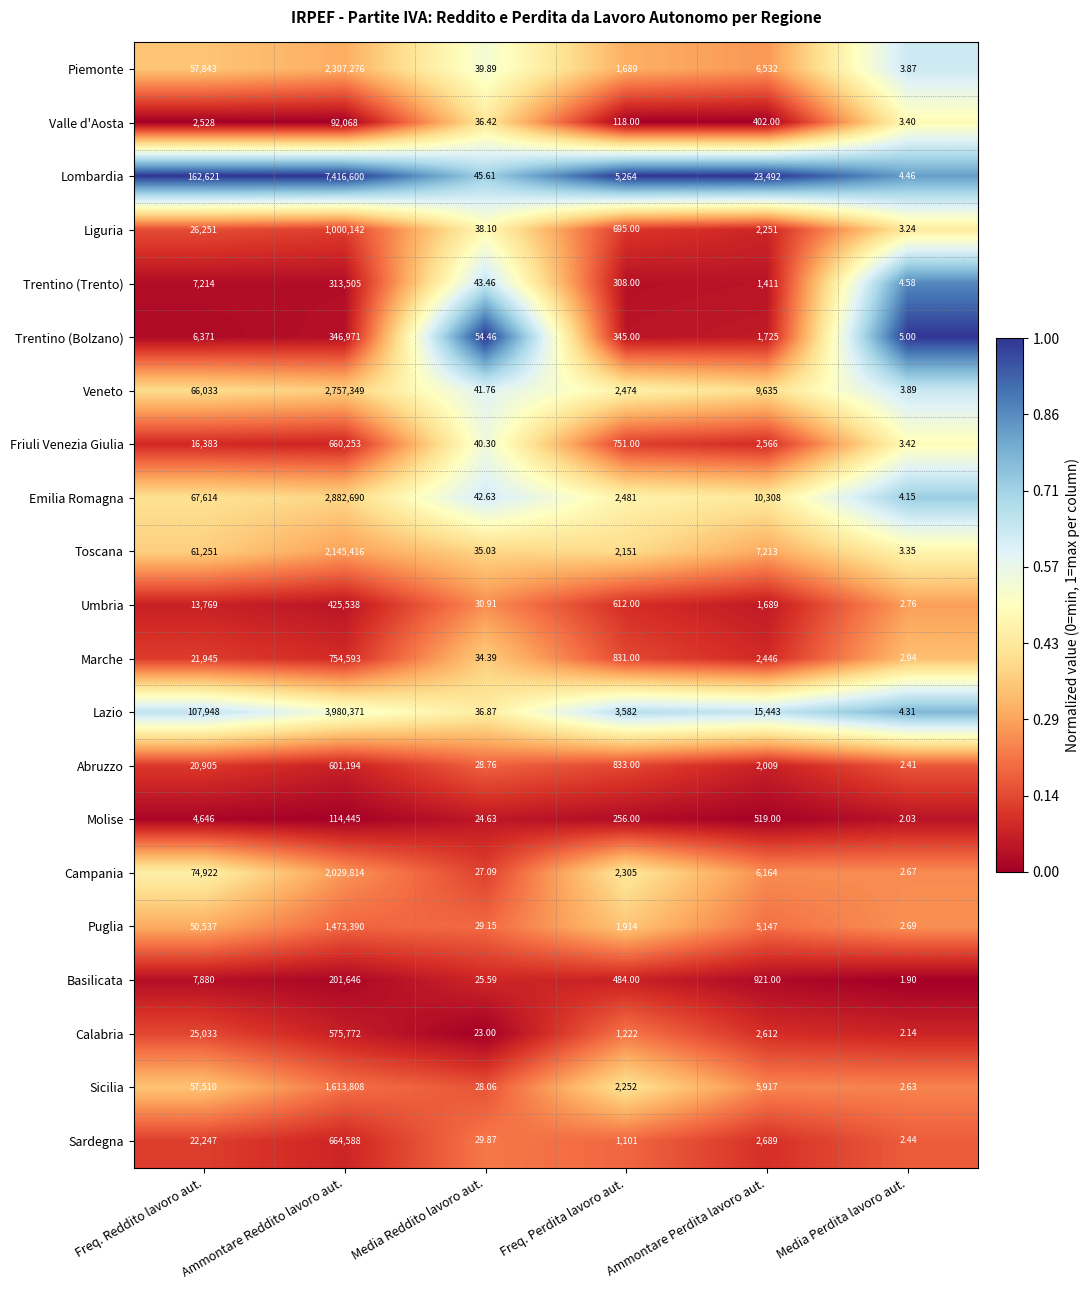

Where does the Lombardia series first go above 23492?

Freq. Reddito lavoro aut.